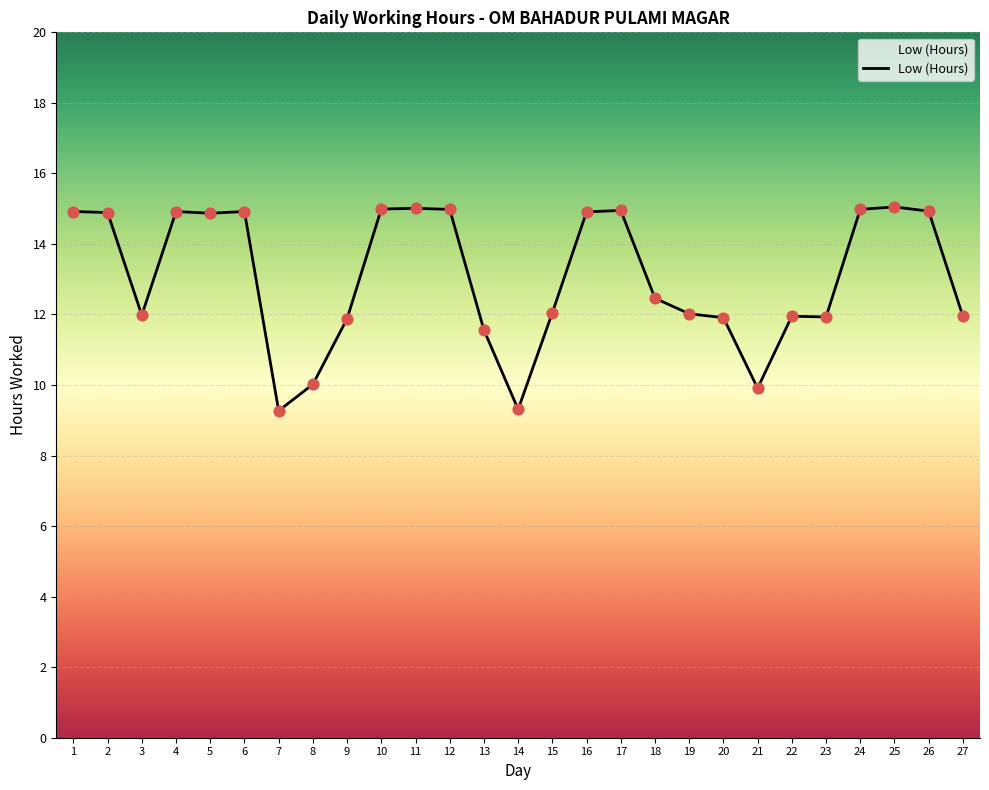

What is the change in value from 1 to 8?

-4.9